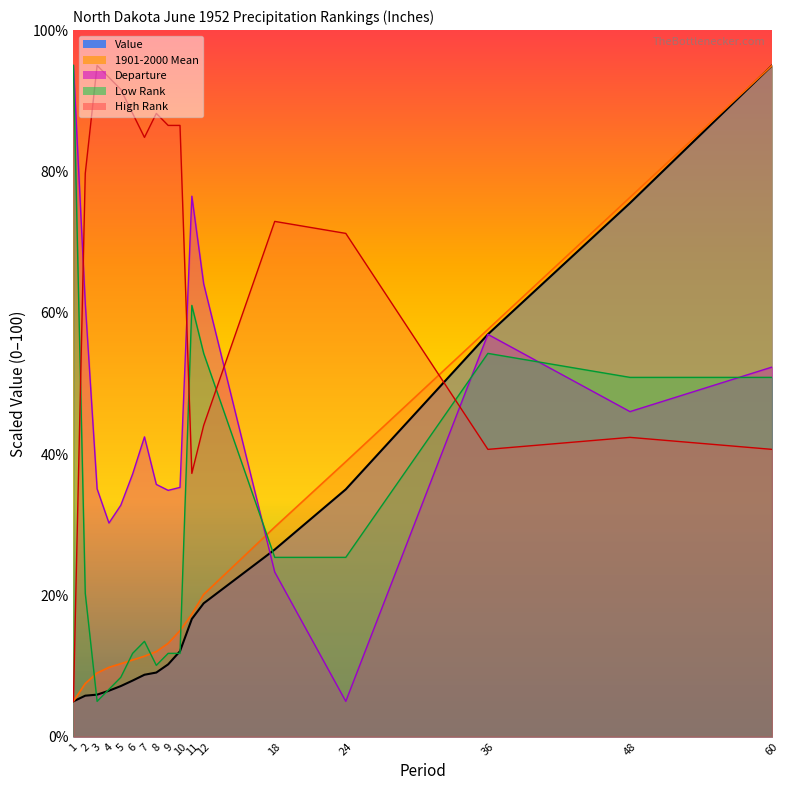

Reading right to left, extract all data points from this chart.

Value: 60=95.0	48=75.5	36=56.9	24=35.0	18=26.5	12=18.9	11=16.7	10=12.1	9=10.2	8=9.1	7=8.8	6=7.9	5=7.2	4=6.5	3=5.9	2=5.8	1=5.0
1901-2000 Mean: 60=95.0	48=76.3	36=57.6	24=38.9	18=29.7	12=20.1	11=17.3	10=15.0	9=13.2	8=12.0	7=11.4	6=10.9	5=10.3	4=9.8	3=9.0	2=7.5	1=5.0
Departure: 60=52.3	48=46.0	36=56.9	24=5.0	18=23.3	12=64.1	11=76.5	10=35.3	9=34.9	8=35.7	7=42.4	6=37.2	5=32.8	4=30.2	3=35.1	2=61.4	1=95.0
Low Rank: 60=50.8	48=50.8	36=54.2	24=25.4	18=25.4	12=54.2	11=61.0	10=11.8	9=11.8	8=10.1	7=13.5	6=11.8	5=8.4	4=6.7	3=5.0	2=20.3	1=95.0
High Rank: 60=40.7	48=42.4	36=40.7	24=71.2	18=72.9	12=44.1	11=37.3	10=86.5	9=86.5	8=88.2	7=84.8	6=88.2	5=91.6	4=93.3	3=95.0	2=79.7	1=5.0